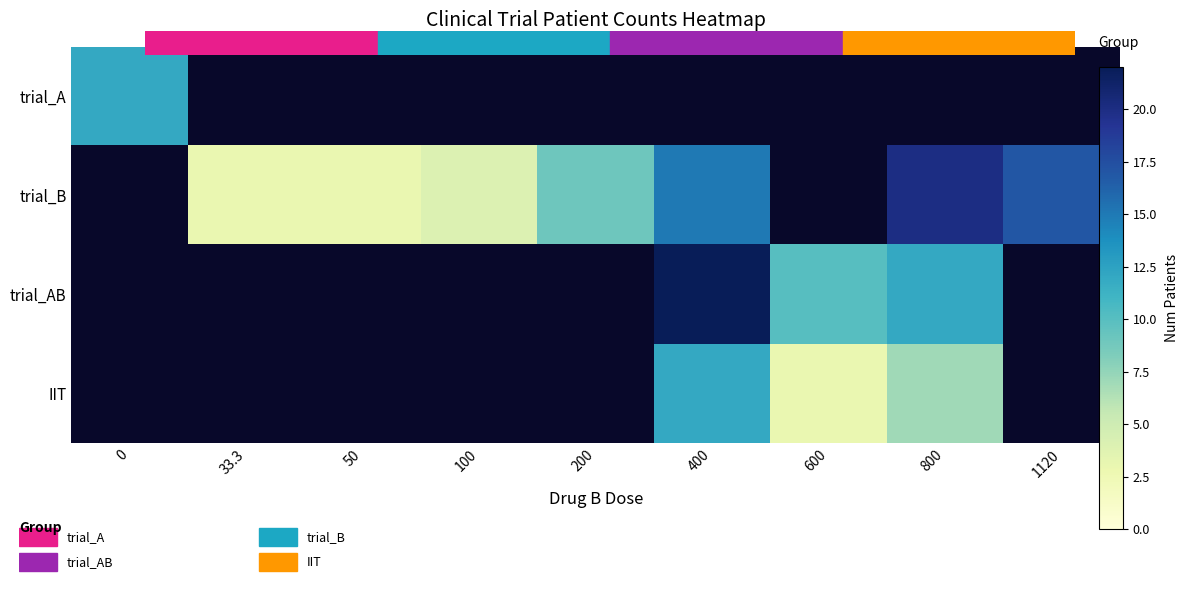

Which series has the widest spread of values?

trial_A